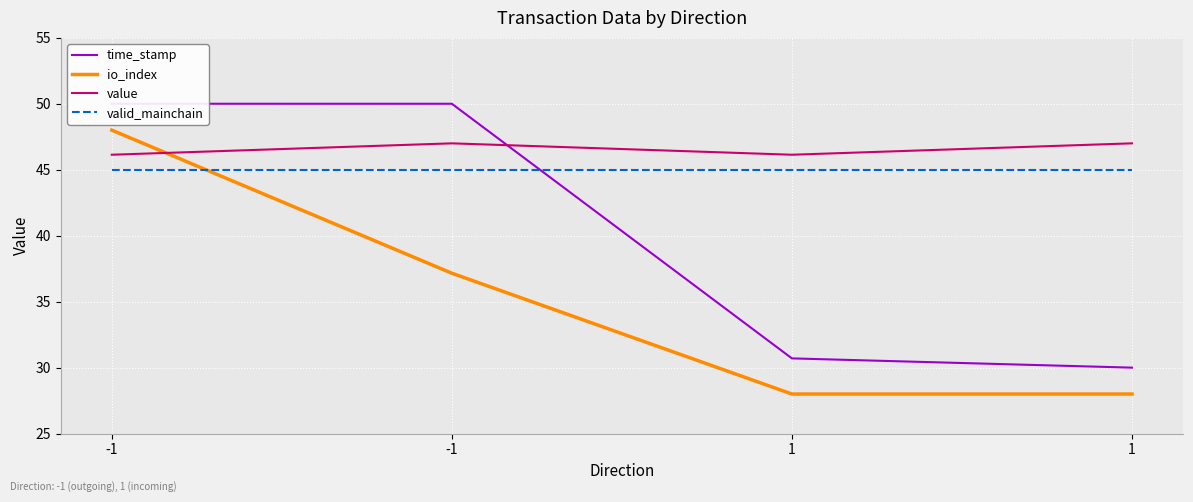

Where is valid_mainchain nearest to the value 45?

-1